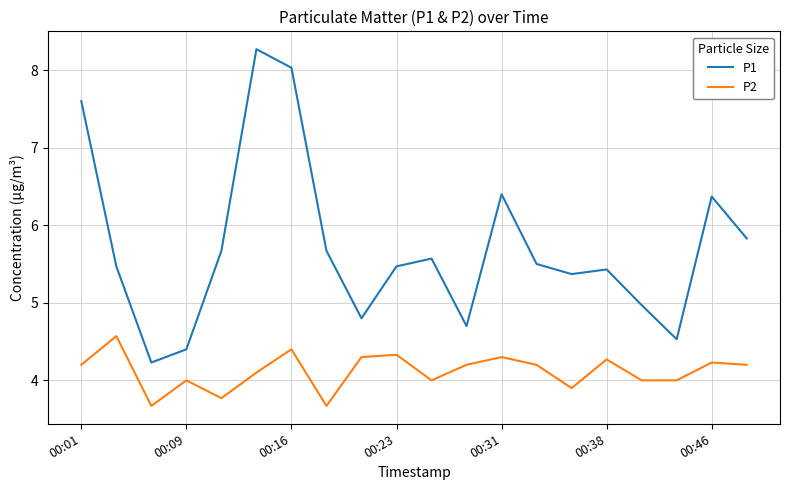

Count the number of data series in this chart.

2